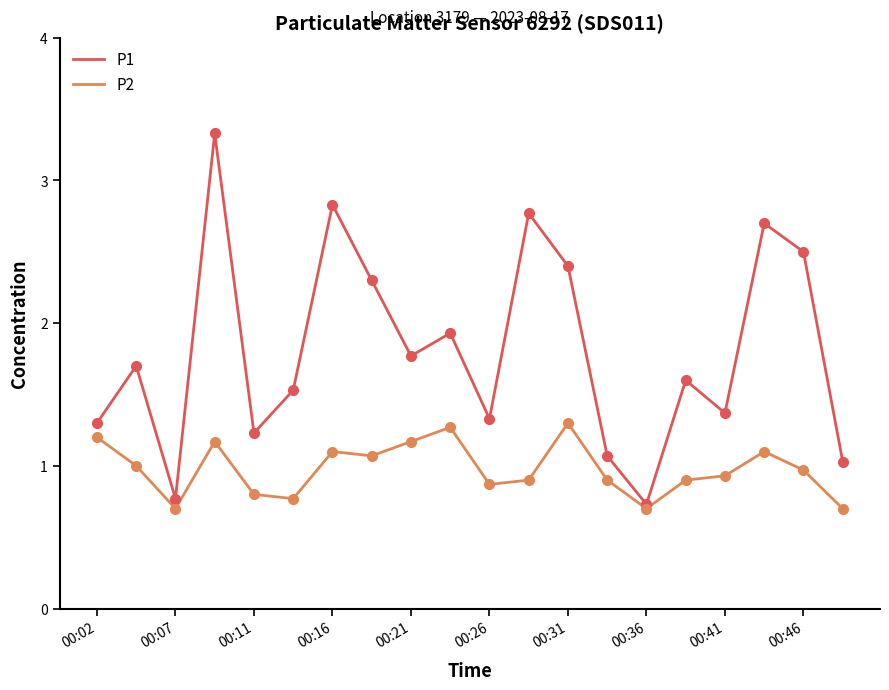

What is the maximum value shown in the chart?

3.3